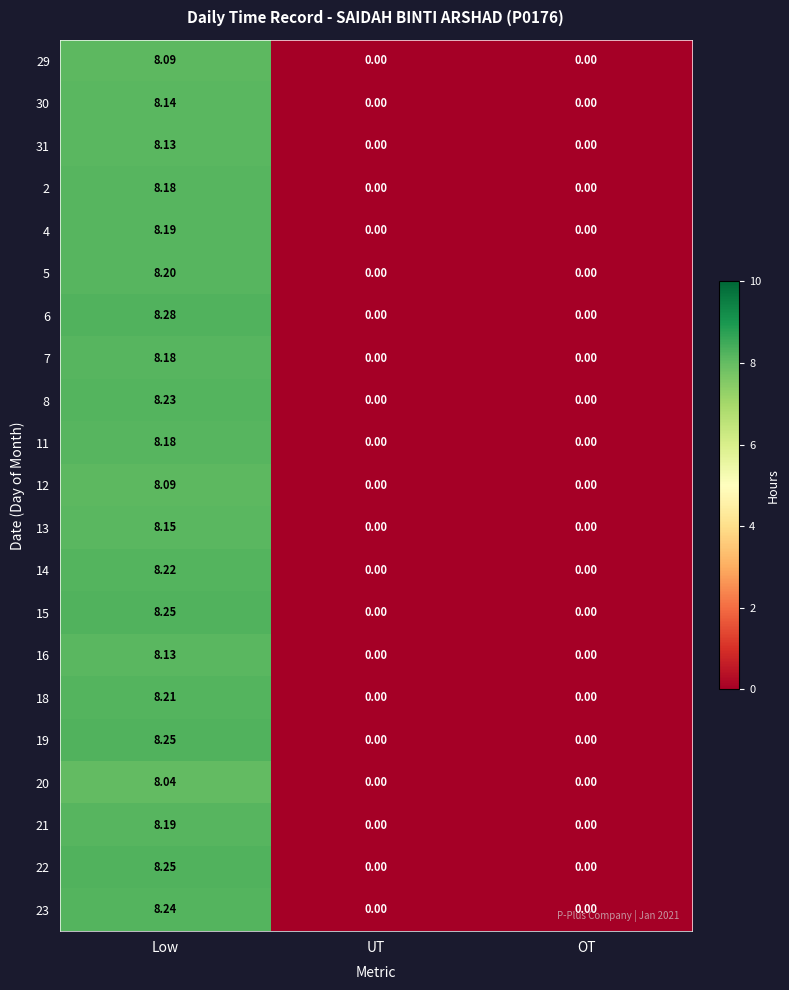

At which label does 2 reach its peak?

Low